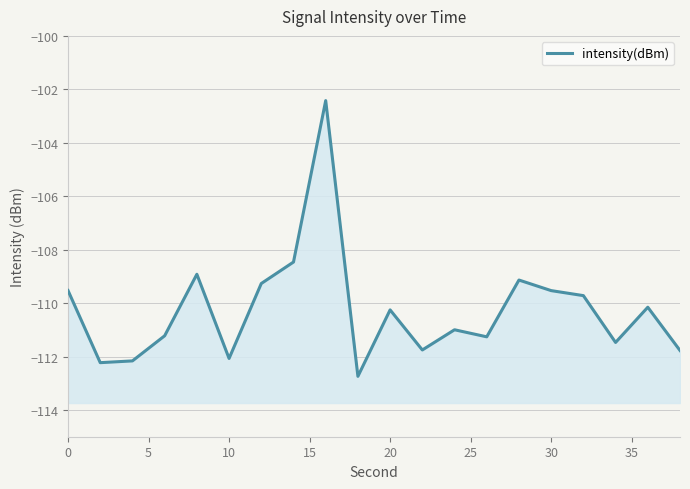

What is the difference between the maximum and minimum values?

10.3